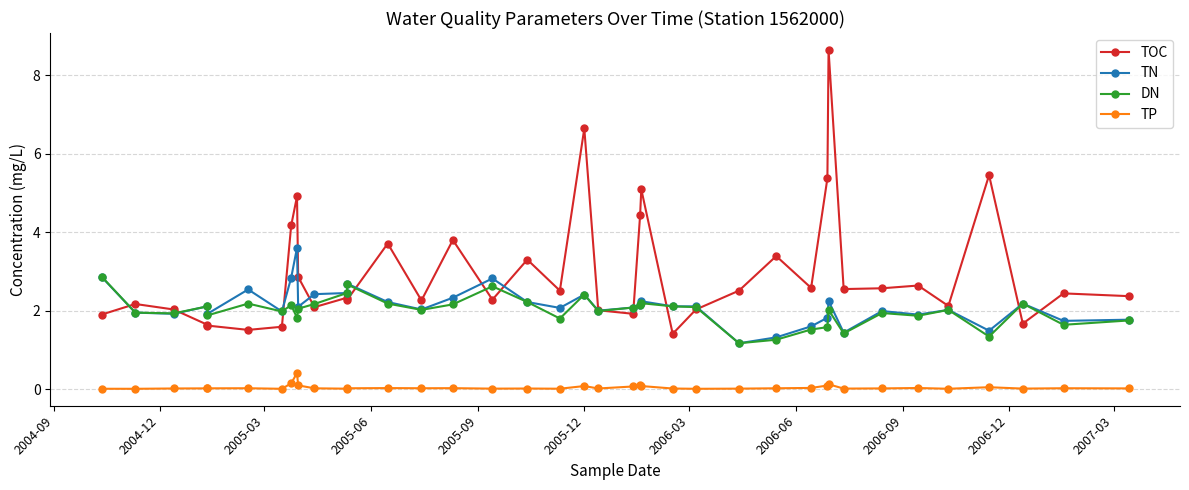

Reading left to right, list all the values displayed in this chart.

TOC: 1.9	2.2	2.0	1.6	1.6	1.5	1.6	4.2	4.9	2.9	2.1	2.3	2.3	3.7	2.3	3.8	2.3	3.3	2.5	6.6	2.0	1.9	4.4	5.1	1.4	2.0	2.5	3.4	2.6	5.4	8.6	2.5	2.6	2.6	2.1	5.5	1.7	2.4	2.4
TN: 2.9	1.9	1.9	2.1	1.9	2.5	2.0	2.8	3.6	2.1	2.4	2.5	2.7	2.2	2.0	2.3	2.8	2.2	2.1	2.4	2.0	2.1	2.1	2.2	2.1	2.1	1.2	1.3	1.6	1.8	2.2	1.4	2.0	1.9	2.0	1.5	2.2	1.7	1.8
DN: 2.9	1.9	1.9	2.1	1.9	2.2	2.0	2.1	1.8	2.0	2.2	2.5	2.7	2.2	2.0	2.2	2.6	2.2	1.8	2.4	2.0	2.1	2.1	2.2	2.1	2.1	1.2	1.3	1.5	1.6	2.0	1.4	1.9	1.9	2.0	1.3	2.2	1.6	1.8
TP: 0.0	0.0	0.0	0.0	0.0	0.0	0.0	0.1	0.4	0.1	0.0	0.0	0.0	0.0	0.0	0.0	0.0	0.0	0.0	0.1	0.0	0.1	0.1	0.1	0.0	0.0	0.0	0.0	0.0	0.1	0.1	0.0	0.0	0.0	0.0	0.1	0.0	0.0	0.0